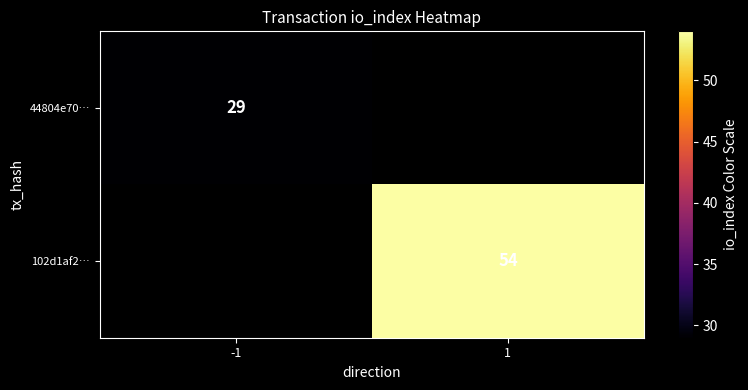

How many categories are shown in the chart?

2